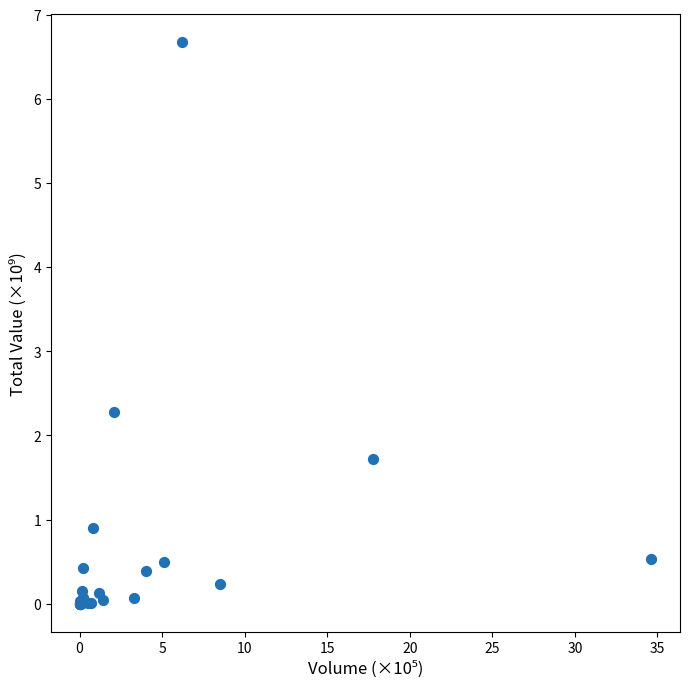

What Y value in the scatter plot is closest to 3?

2.3